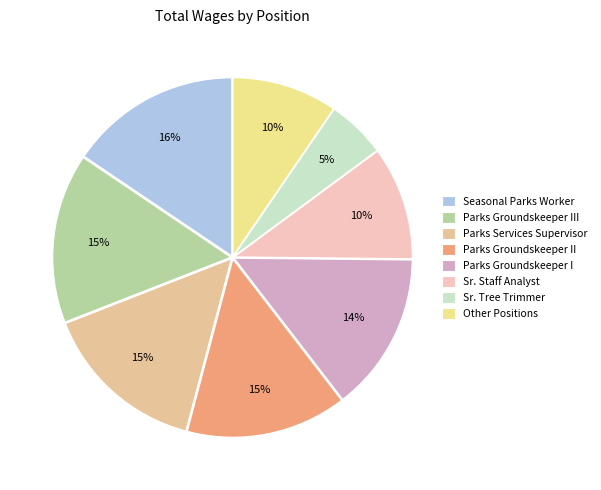

To the nearest percent, what is the average slice percentage?

12%